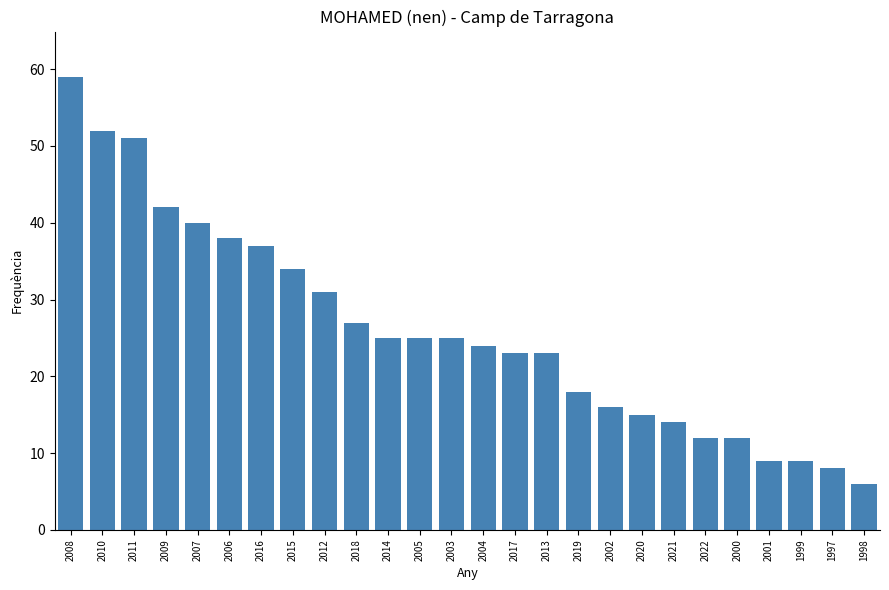

What is the average value?

26